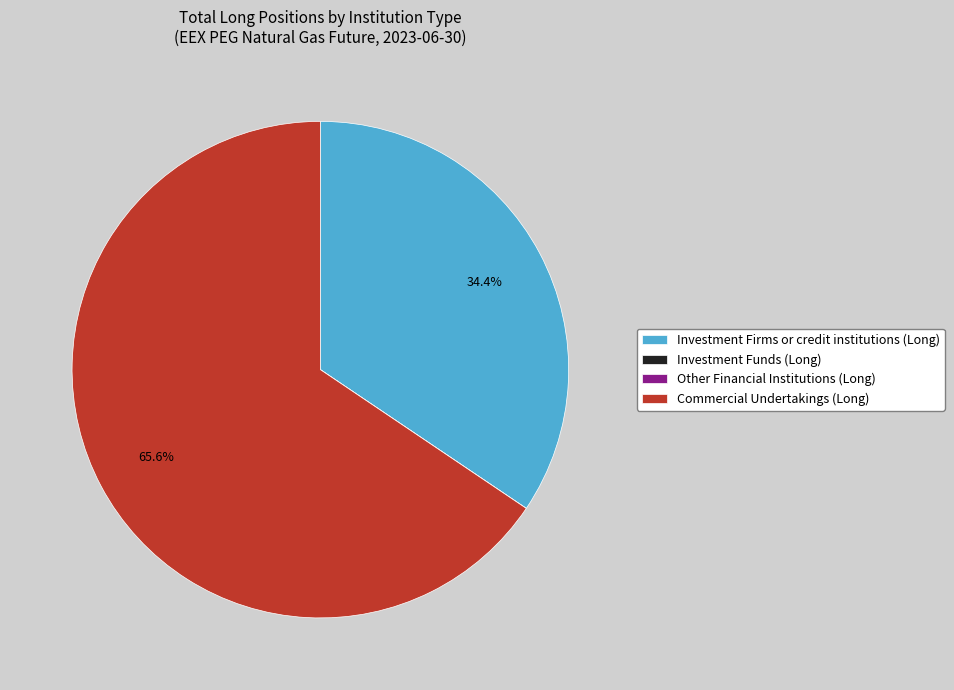

Which category accounts for the majority?

Commercial Undertakings (Long)